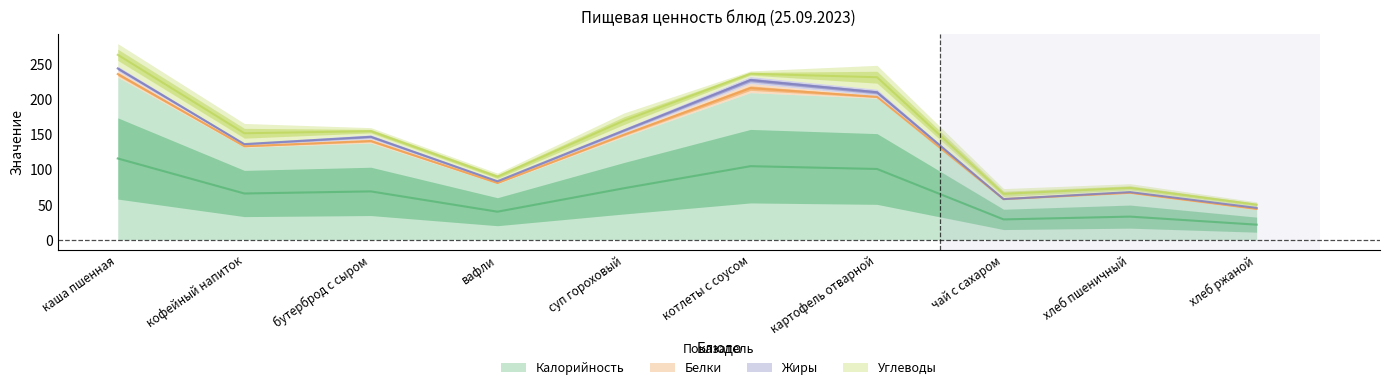

Which category has the highest value in the Калорийность series?

каша пшенная